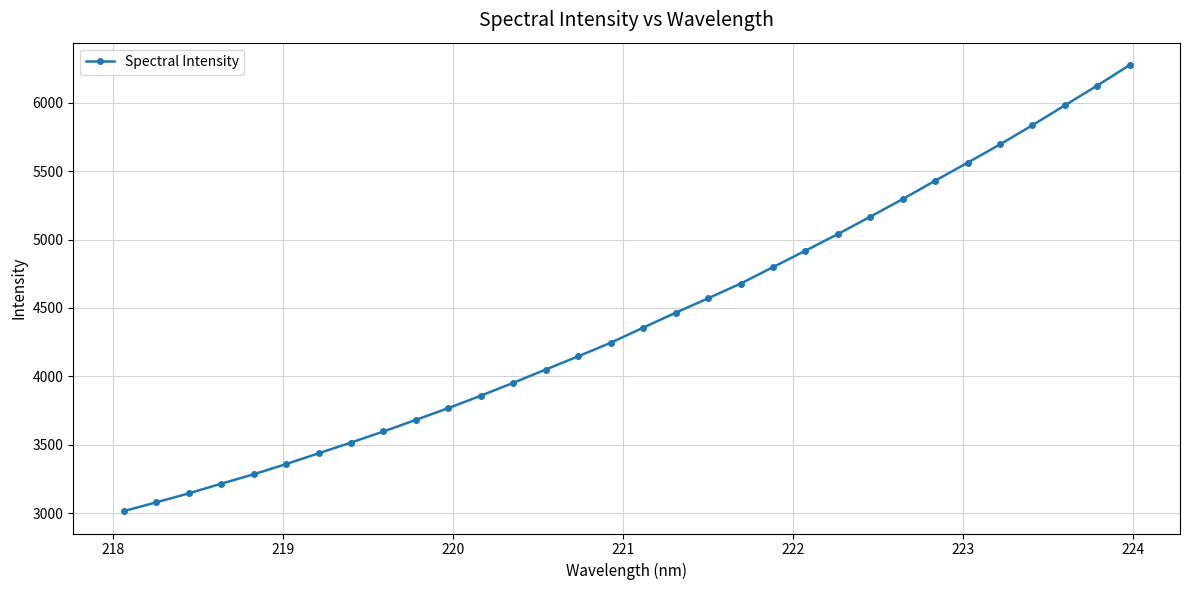

What is the average value?

4423.3